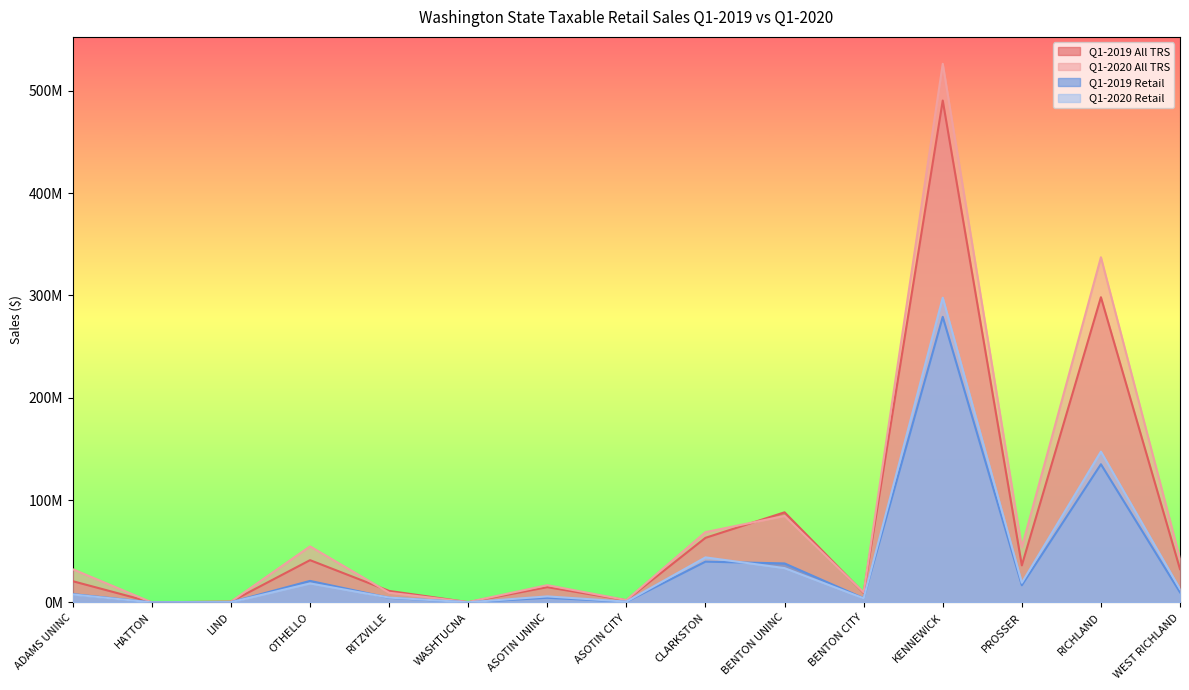

How many data points in Q1-2019 Retail are above 8181930?

7